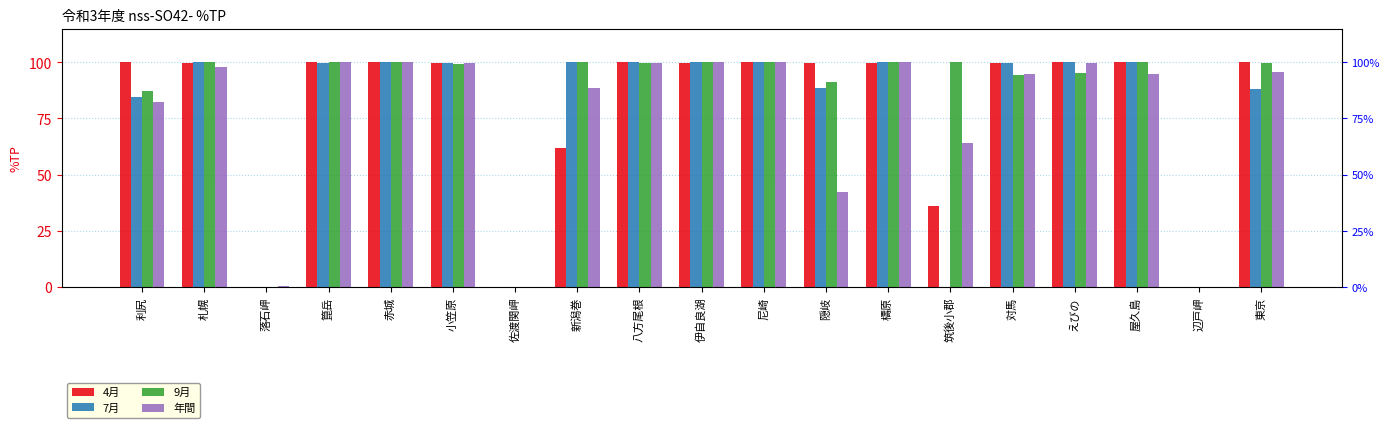

Does the chart contain any negative values?

No